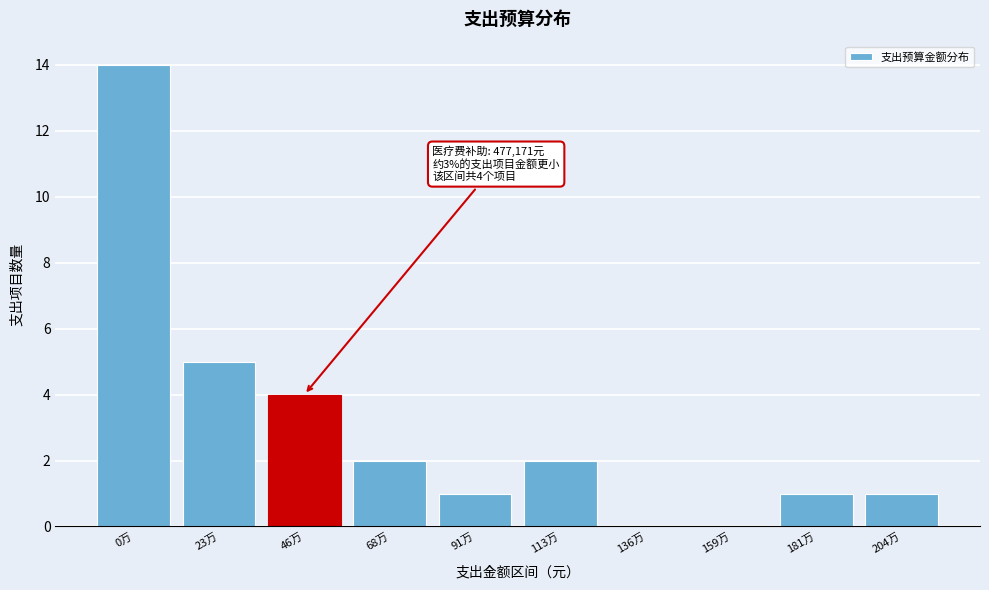

Reading right to left, list all the values displayed in this chart.

204万=1	181万=1	159万=0	136万=0	113万=2	91万=1	68万=2	46万=4	23万=5	0万=14